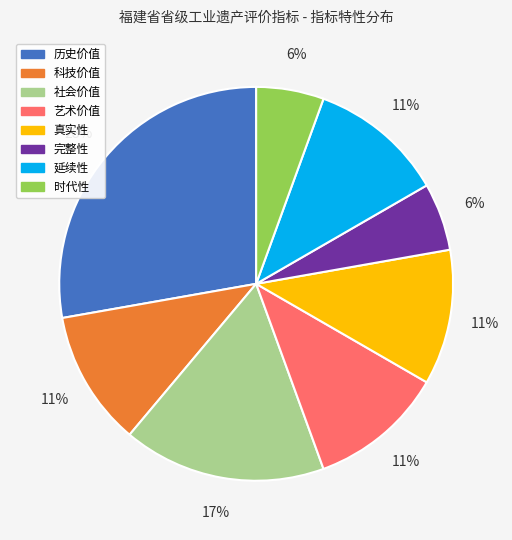

Approximately how many times larger is the value at 社会价值 compared to 真实性?

1.5